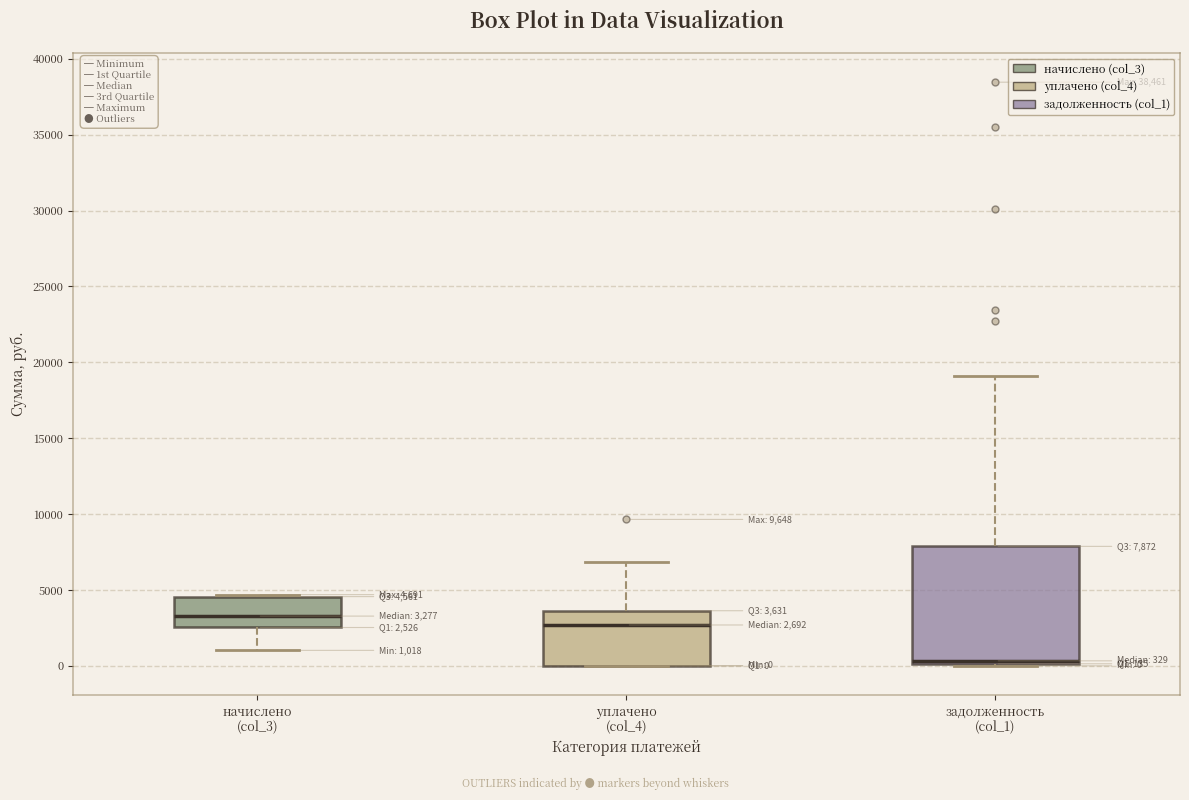

Which box's median line is the highest?

начислено (col_3)